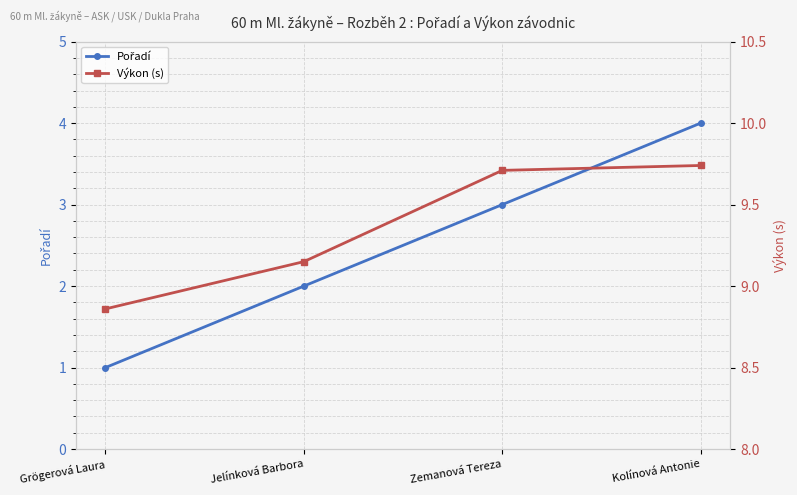

How many Výkon (s) values are between 9 and 10?

3